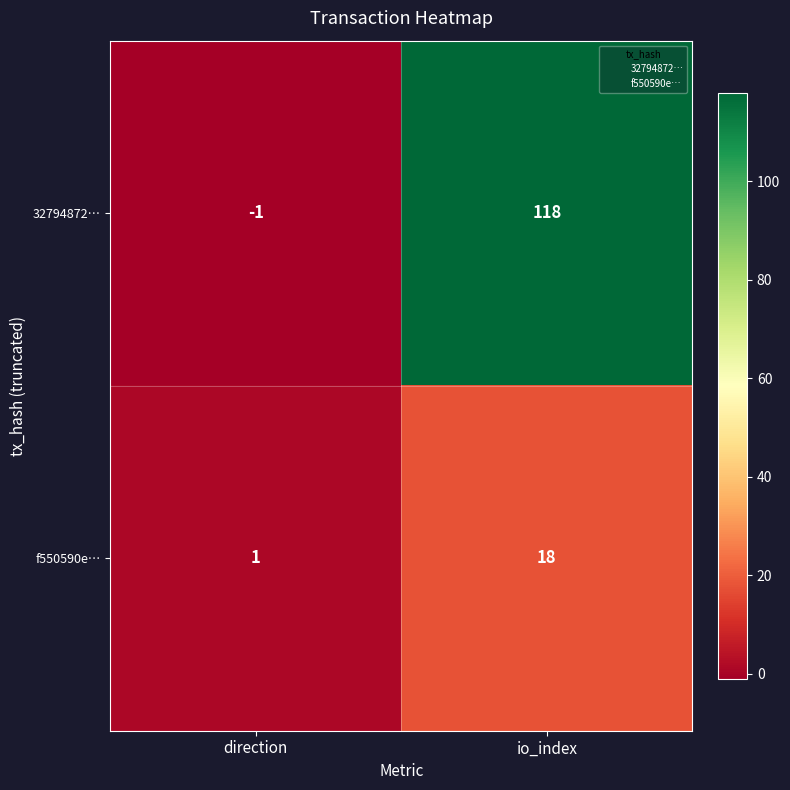

Where is 32794872… nearest to the value 58?

direction